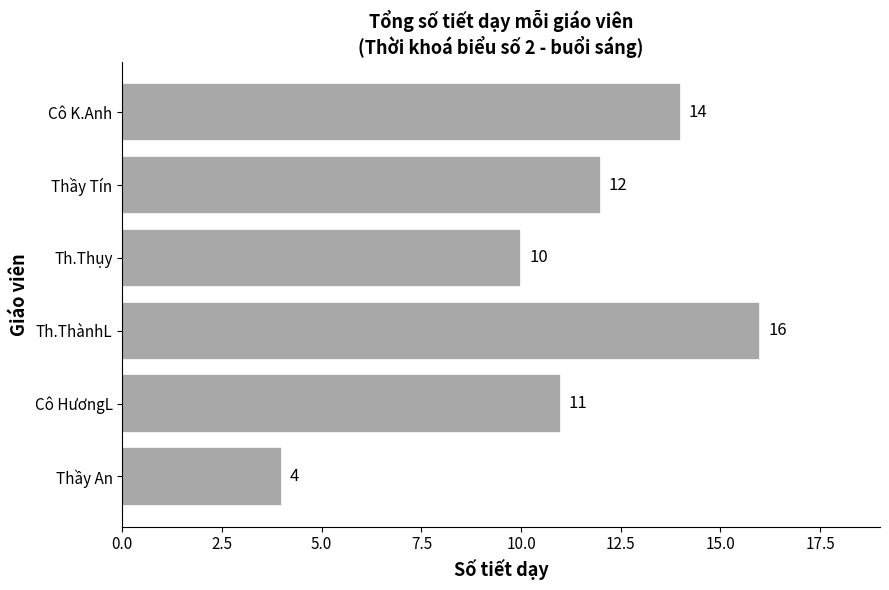

Which has a higher value, Cô HươngL or Cô K.Anh?

Cô K.Anh